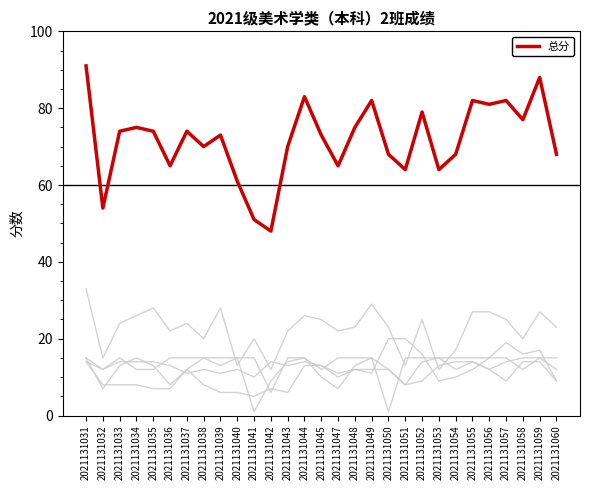

Does the chart display data point markers on the line(s)?

No